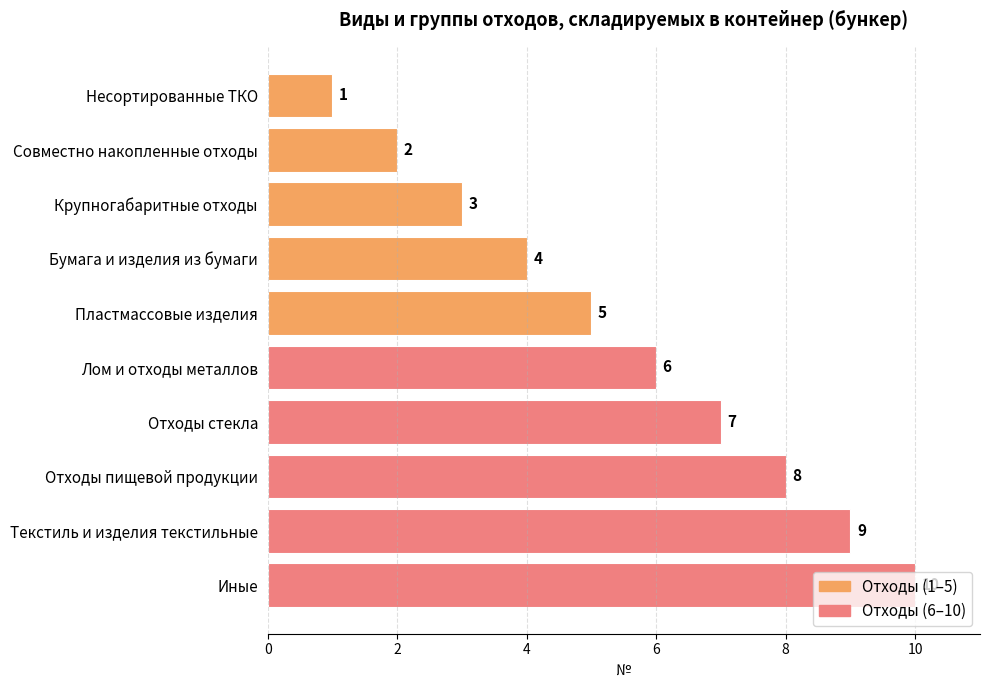

List the labels in order of value, smallest first.

Несортированные ТКО, Совместно накопленные отходы, Крупногабаритные отходы, Бумага и изделия из бумаги, Пластмассовые изделия, Лом и отходы металлов, Отходы стекла, Отходы пищевой продукции, Текстиль и изделия текстильные, Иные